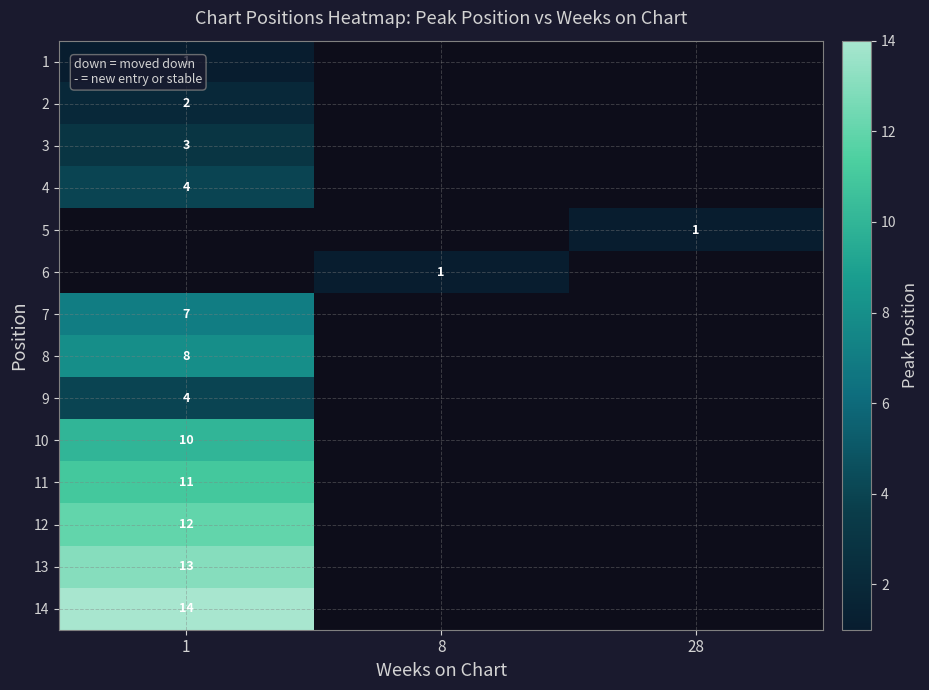

The value of 1 at 1 is 1. True or false?

True